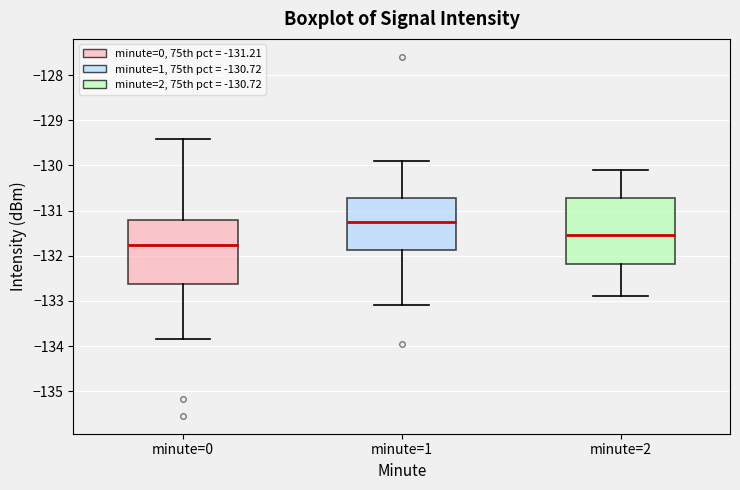

Reading left to right, read every box against the y-axis: the position of its median line, the range the box covers, and the ends of its whiskers. The values are not printed on the chart, so give them approximately, as read against the axis.

minute=0: median -131.8, box -132.6 to -131.2, whiskers -133.8 to -129.4
minute=1: median -131.3, box -131.9 to -130.7, whiskers -133.1 to -129.9
minute=2: median -131.5, box -132.2 to -130.7, whiskers -132.9 to -130.1